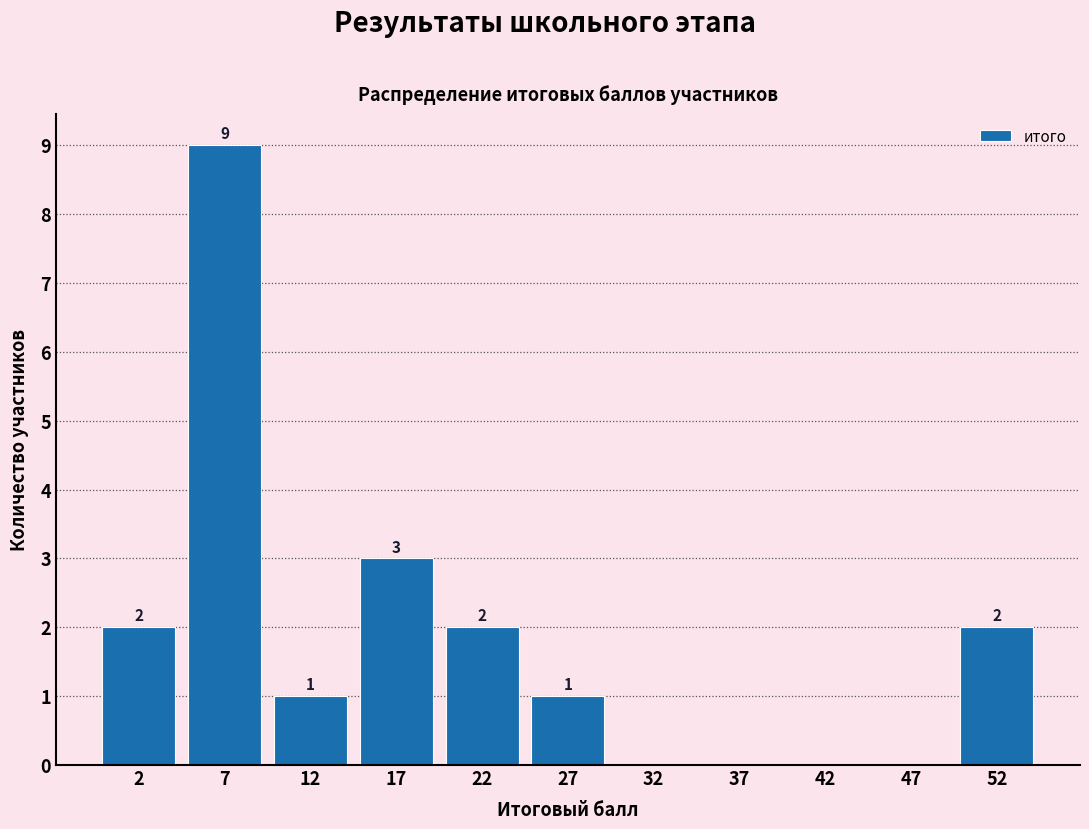

Over which range of the x-axis is the bar tallest?

5 to 10